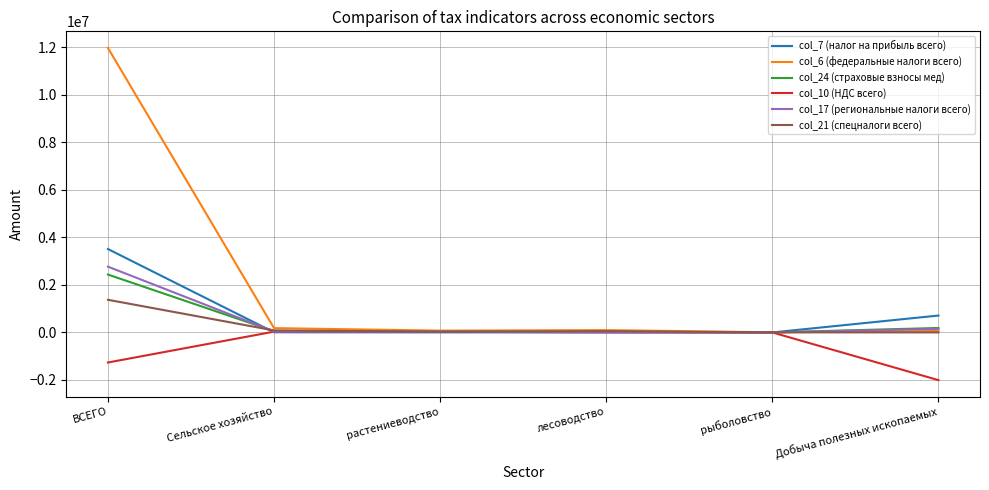

Is the value of col_24 (страховые взносы мед) at Добыча полезных ископаемых greater than the value of col_21 (спецналоги всего) at Добыча полезных ископаемых?

Yes